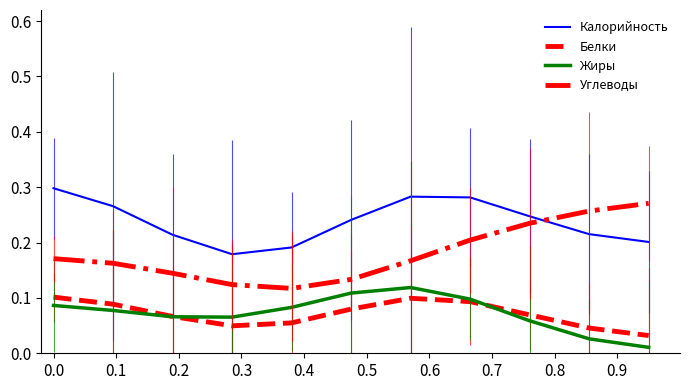

What is the sum of all Жиры values?

0.8